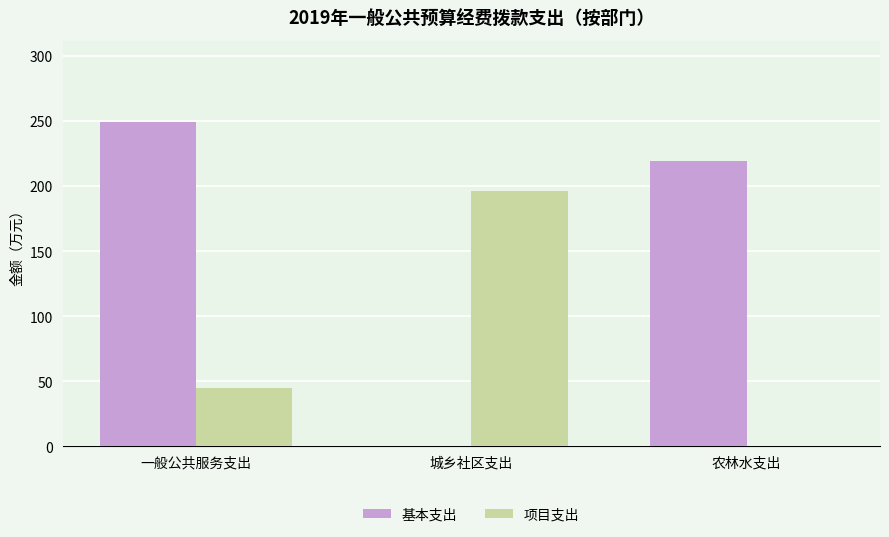

Which series has the largest range (max minus min)?

基本支出